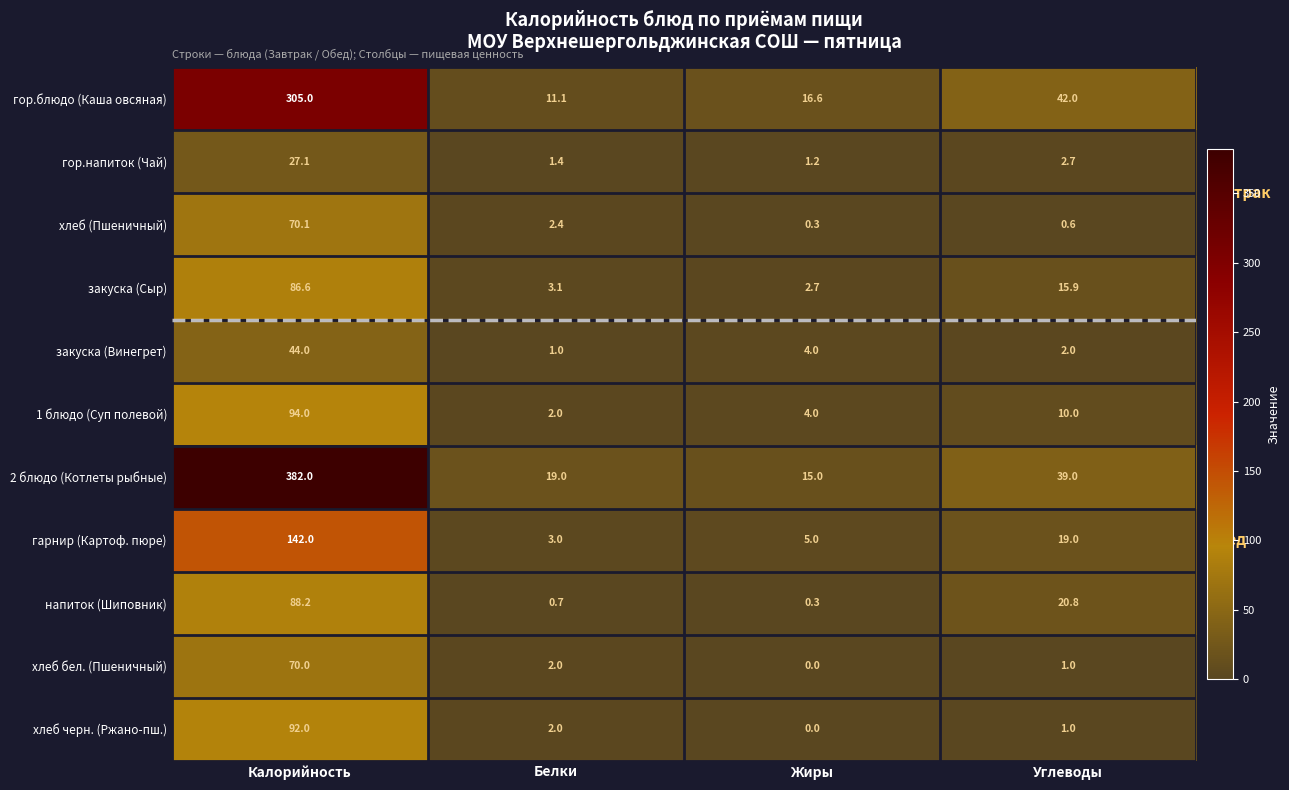

What is the maximum value for хлеб (Пшеничный)?

70.1